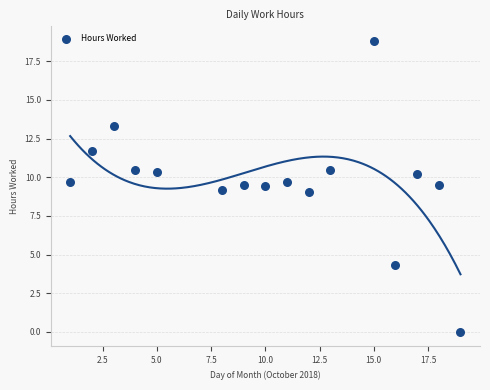

What is the range of Y values (max minus min)?

18.8